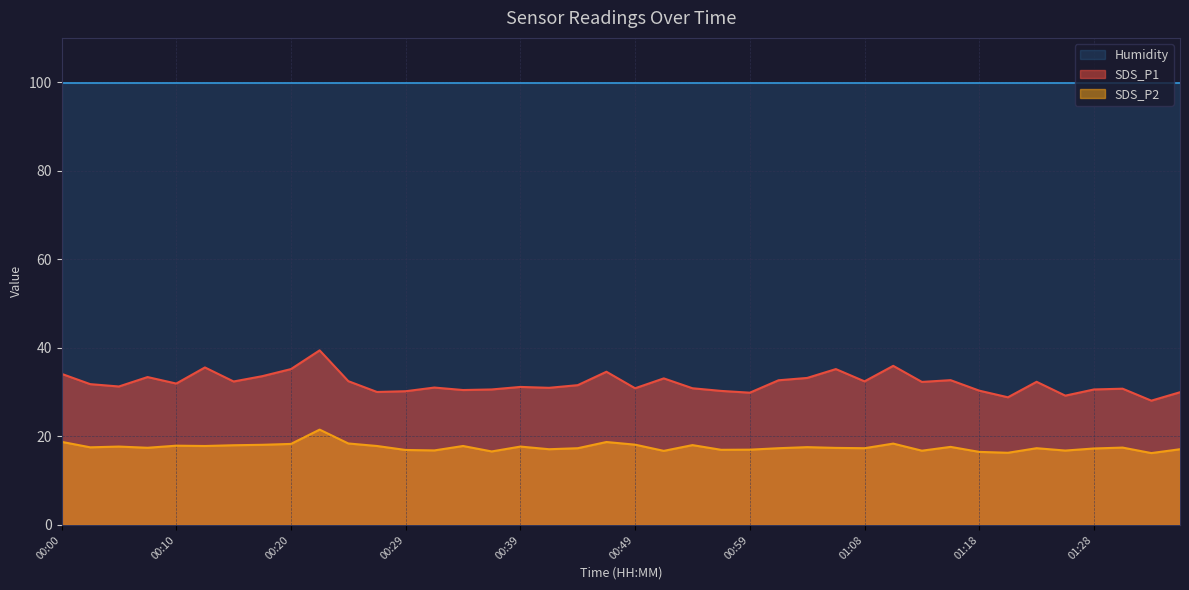

What is the sum of the SDS_P1 values at 00:37 and 01:35?

60.6